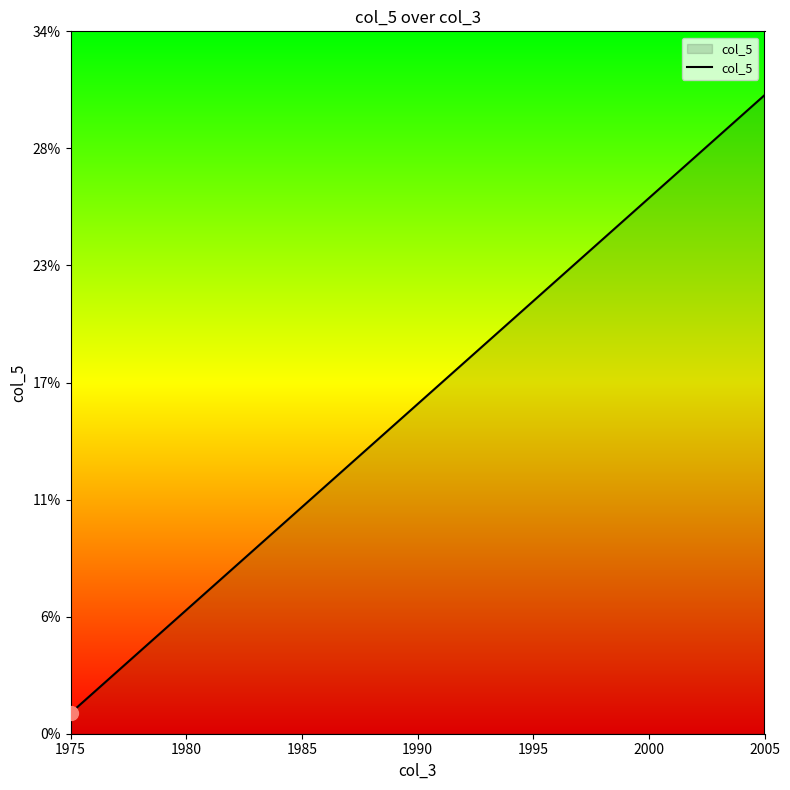

Where is the data nearest to the value 16?

1990